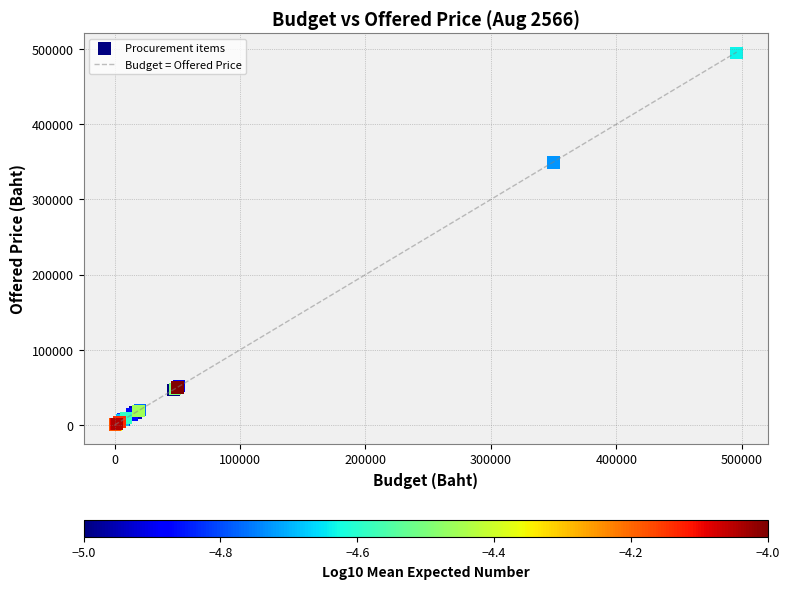

What Y value in the scatter plot is closest to 247725?

349000.0